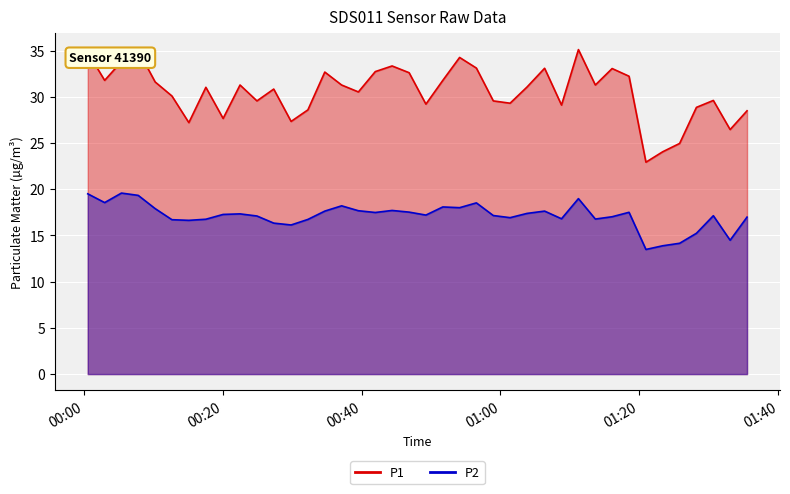

Is it true that P2 equals 5.0 at 7?

False